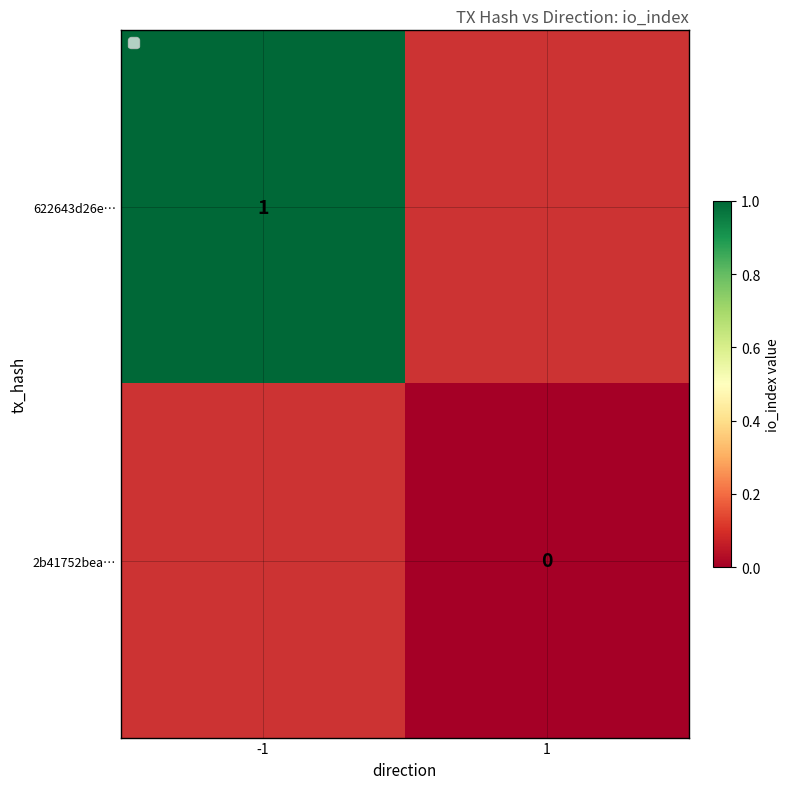

Is it true that 622643d26e… equals 0 at -1?

False